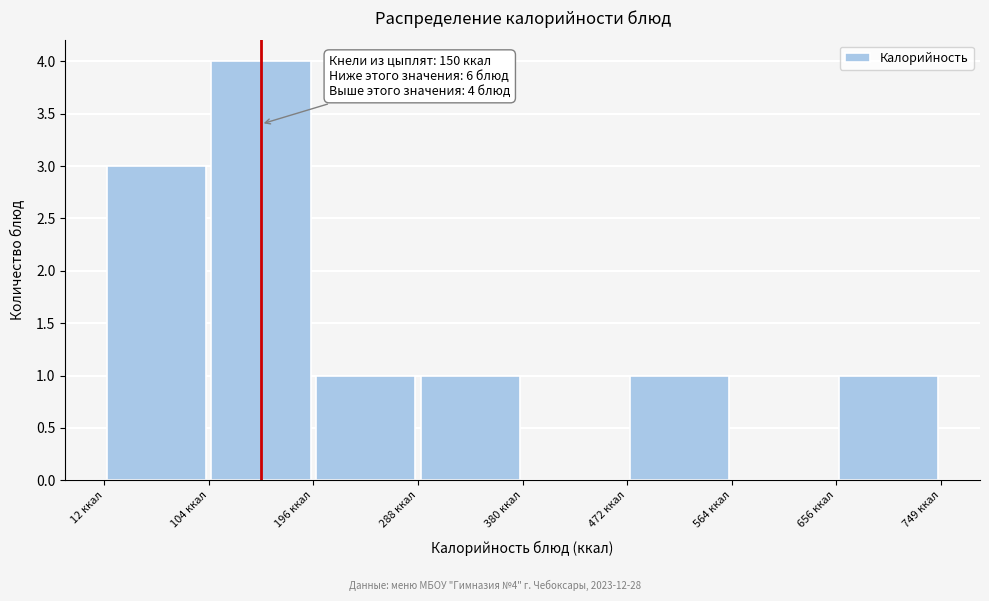

Over which range of the x-axis is the bar tallest?

100 to 200